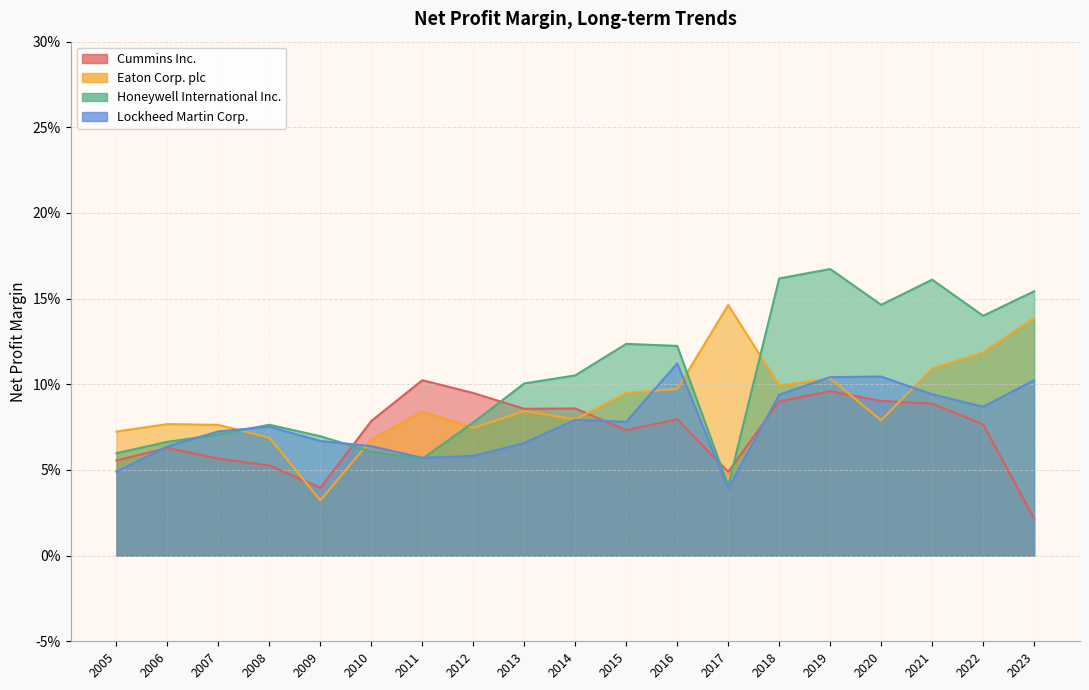

True or false: Honeywell International Inc. has more than 0 points higher than both neighbors.

True